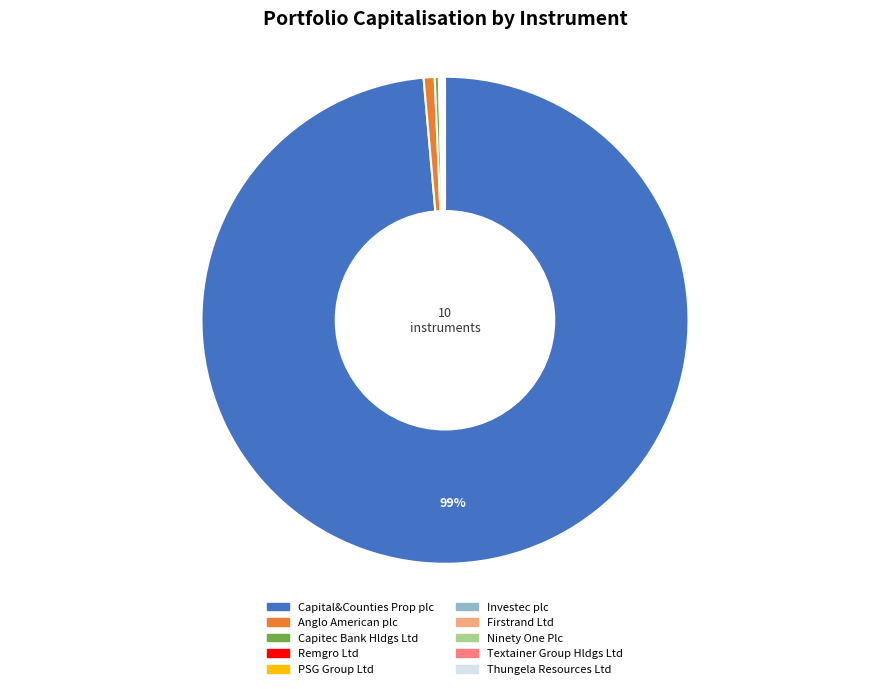

Is there any slice that represents more than half of the pie?

Yes